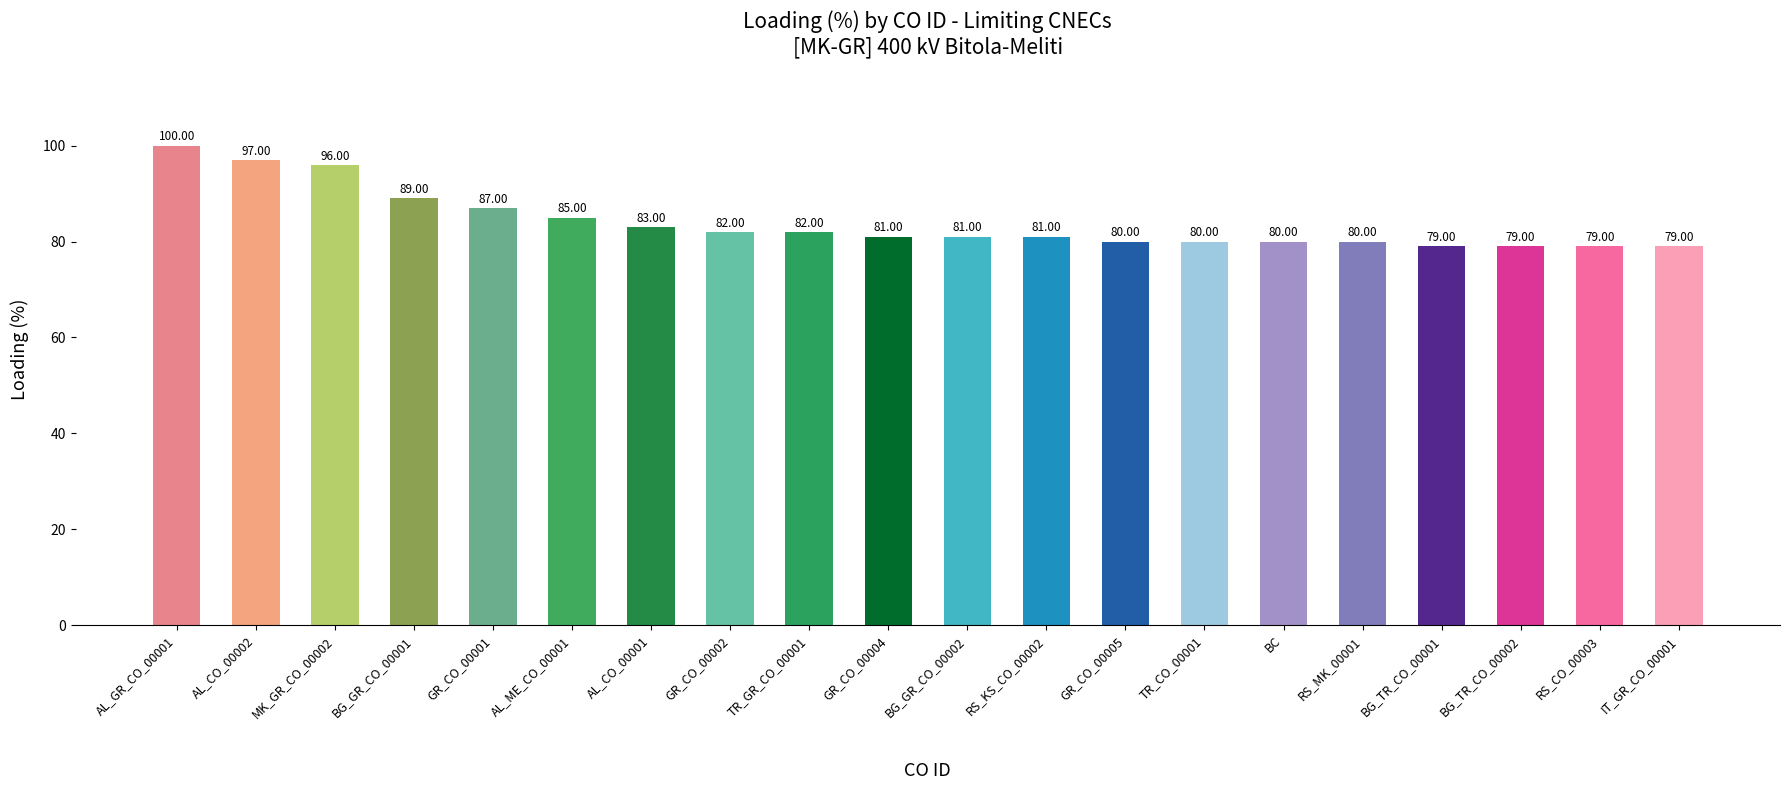

Where is the data nearest to the value 89?

BG_GR_CO_00001